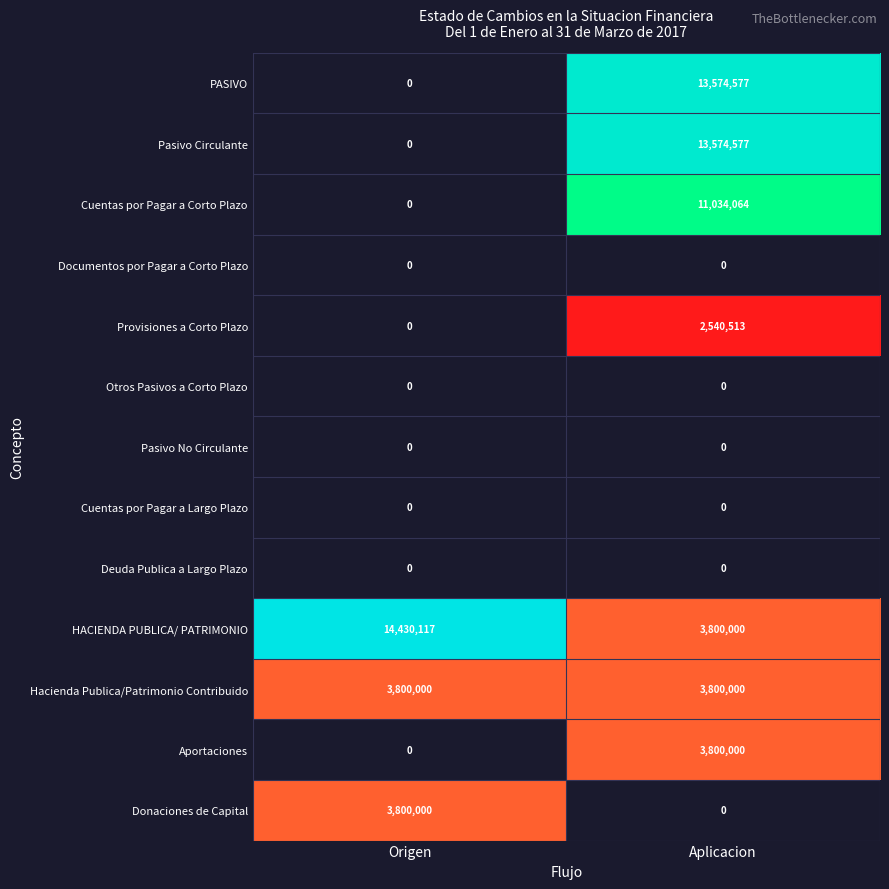

Reading right to left, transcribe all the data shown in this chart.

PASIVO: 13574577	0
Pasivo Circulante: 13574577	0
Cuentas por Pagar a Corto Plazo: 11034064	0
Documentos por Pagar a Corto Plazo: 0	0
Provisiones a Corto Plazo: 2540513	0
Otros Pasivos a Corto Plazo: 0	0
Pasivo No Circulante: 0	0
Cuentas por Pagar a Largo Plazo: 0	0
Deuda Publica a Largo Plazo: 0	0
HACIENDA PUBLICA/ PATRIMONIO: 3800000	14430117
Hacienda Publica/Patrimonio Contribuido: 3800000	3800000
Aportaciones: 3800000	0
Donaciones de Capital: 0	3800000